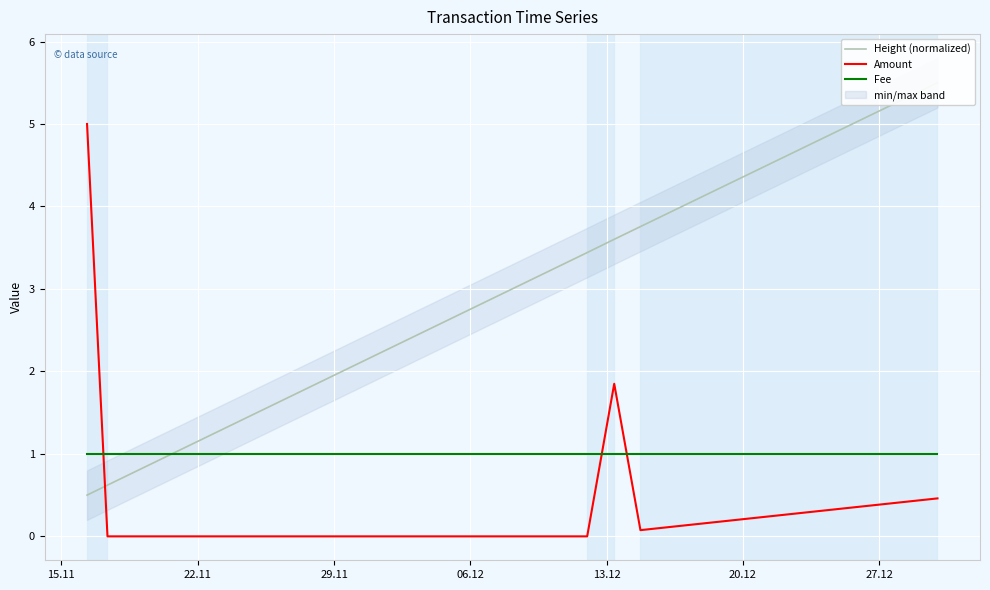

What are all the series names shown in the legend?

Height (normalized), Amount, Fee